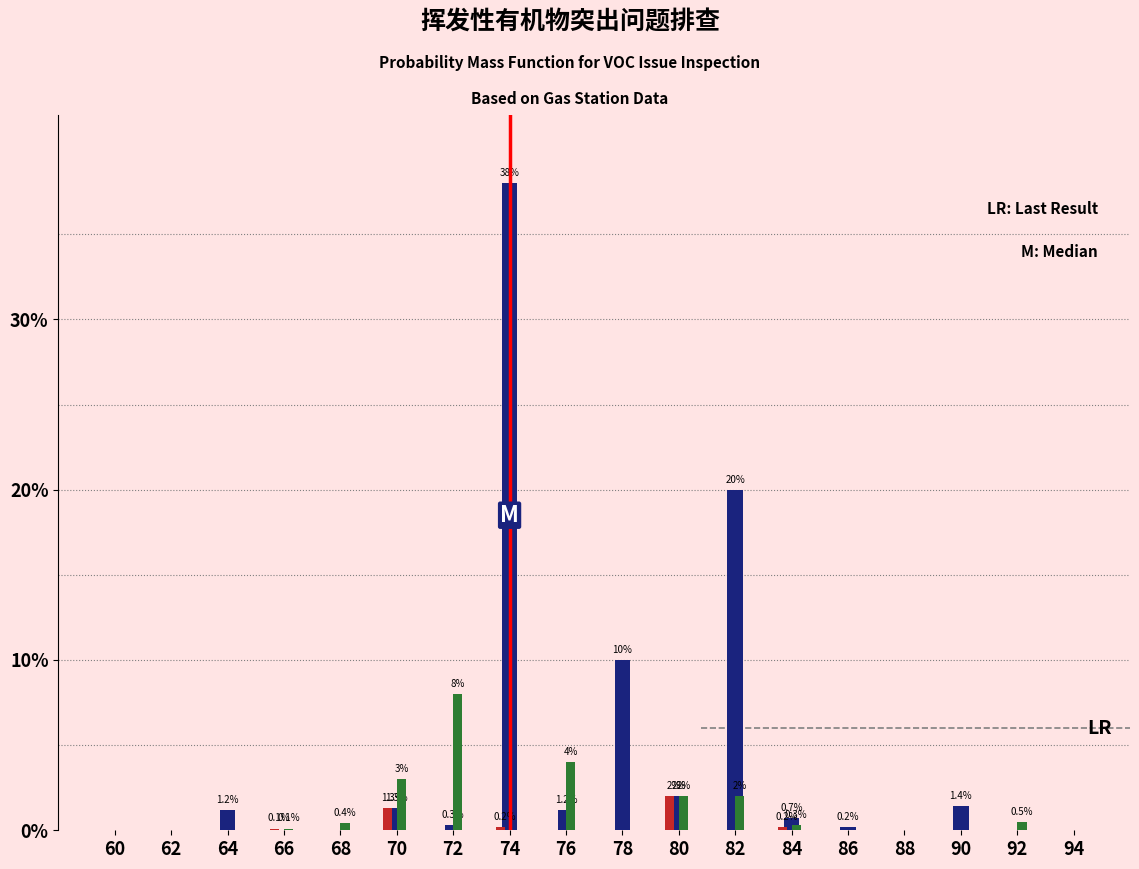

At which category is the sum across all series the highest?

74